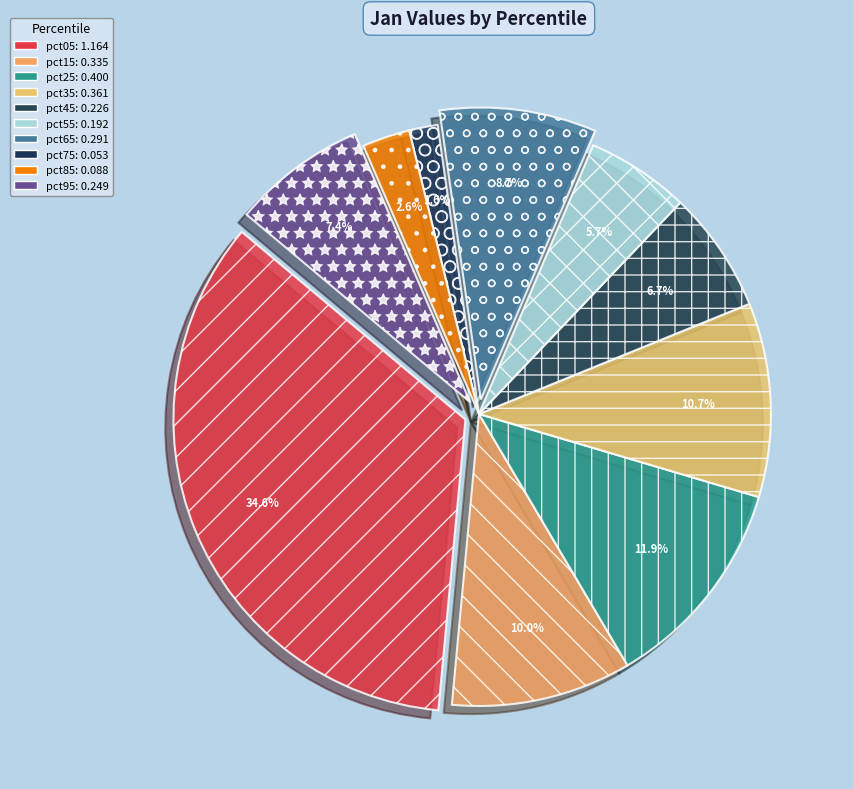

What is the largest slice in the pie chart?

pct05